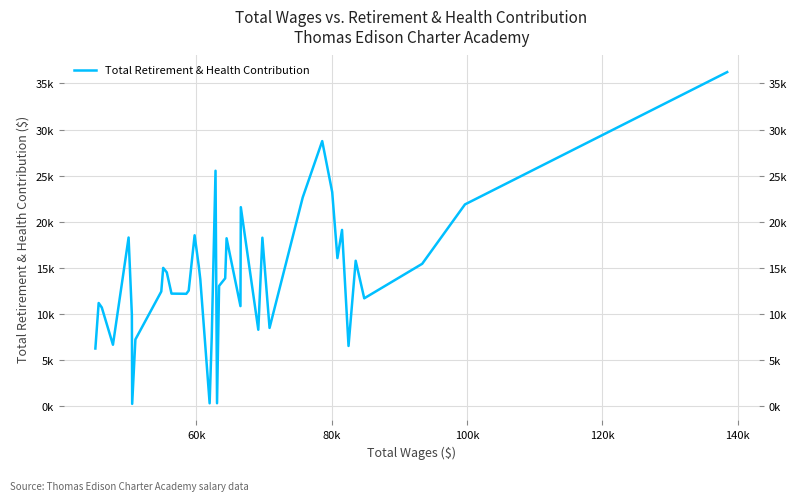

What is the maximum value shown in the chart?

36226